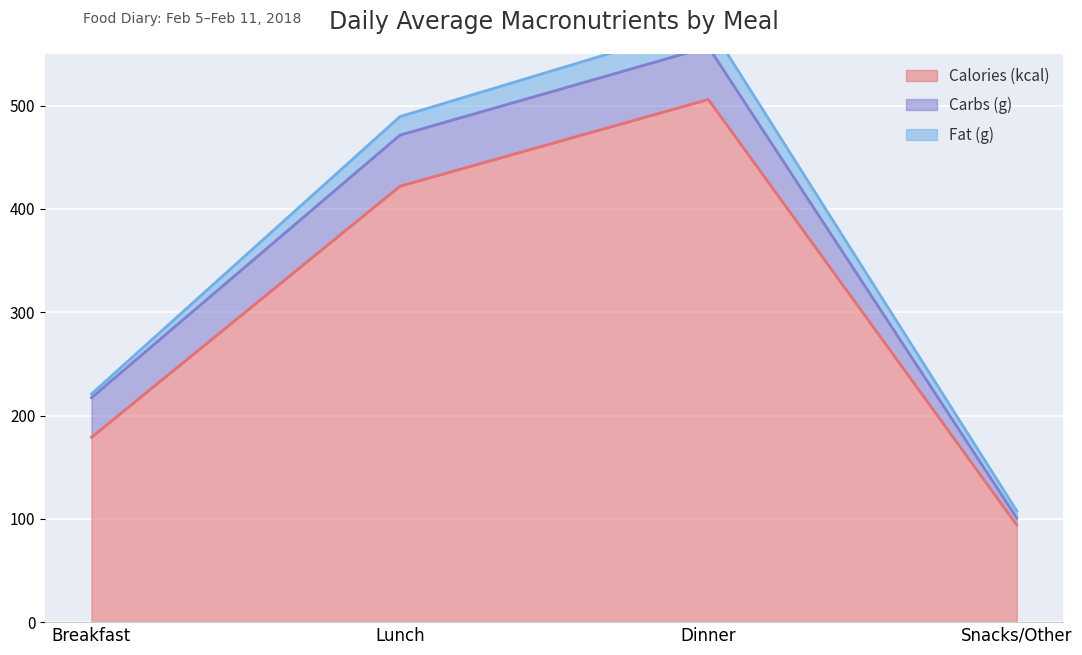

Rank the series by their maximum value, from lowest to highest.

Fat (g), Carbs (g), Calories (kcal)